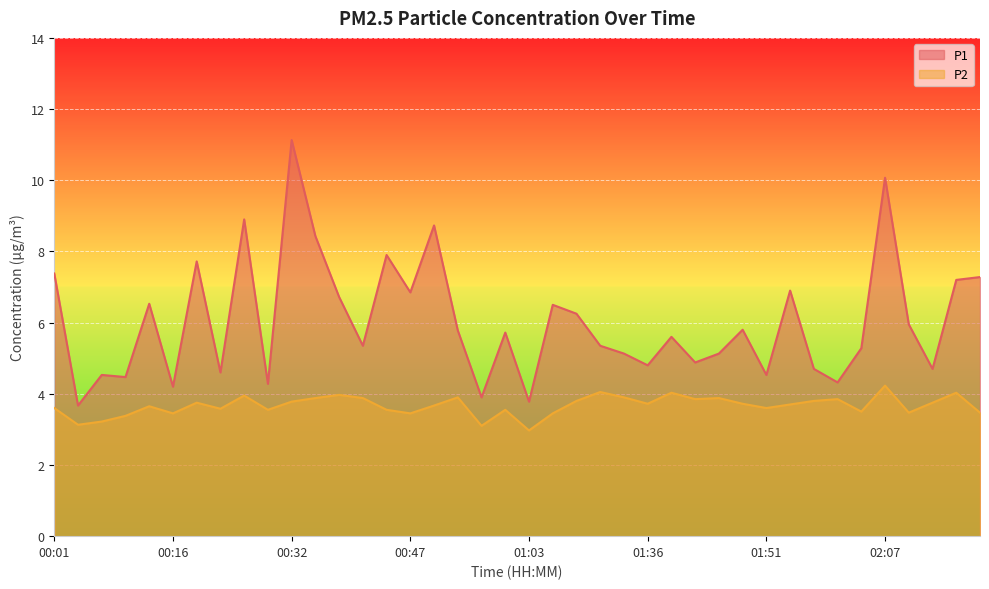

List the series in order of their overall mean, highest first.

P1, P2